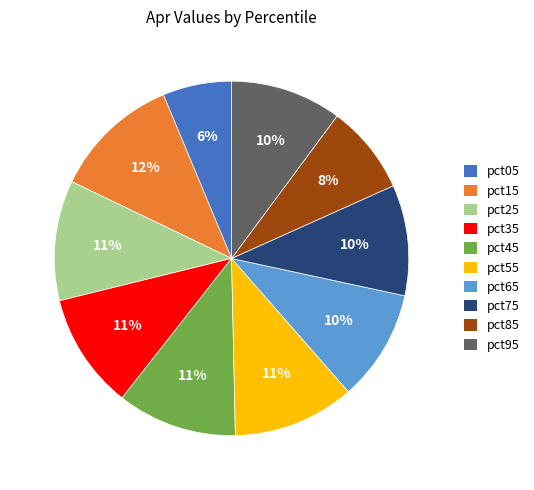

Do pct85 and pct15 together represent more than half of the pie?

No